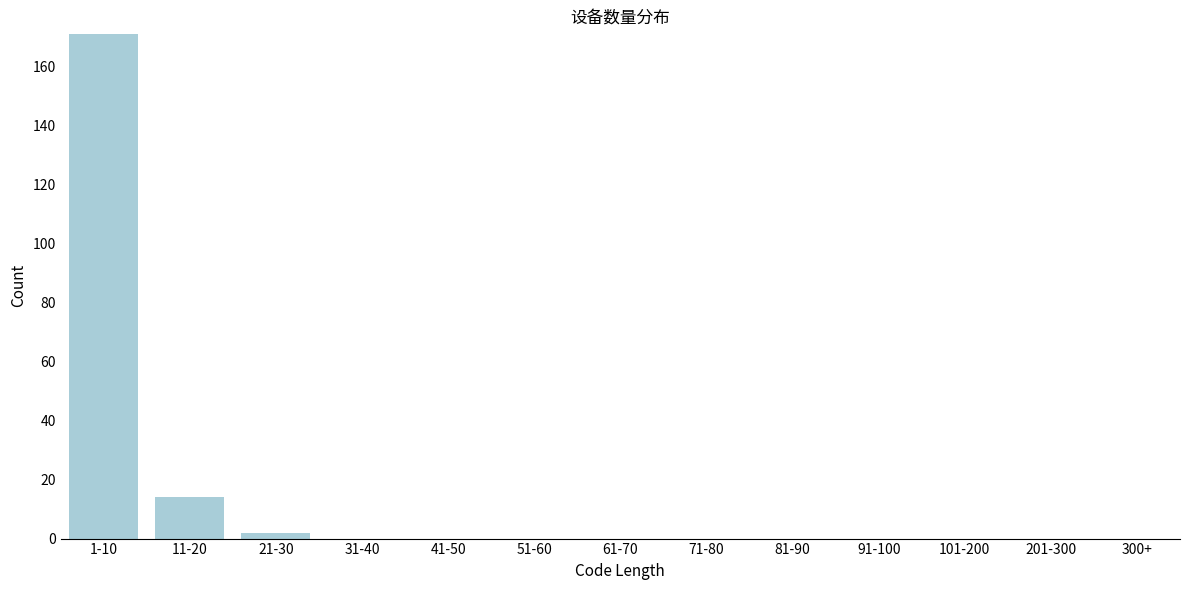

Reading left to right, extract all data points from this chart.

1-10=171	11-20=14	21-30=2	31-40=0	41-50=0	51-60=0	61-70=0	71-80=0	81-90=0	91-100=0	101-200=0	201-300=0	300+=0